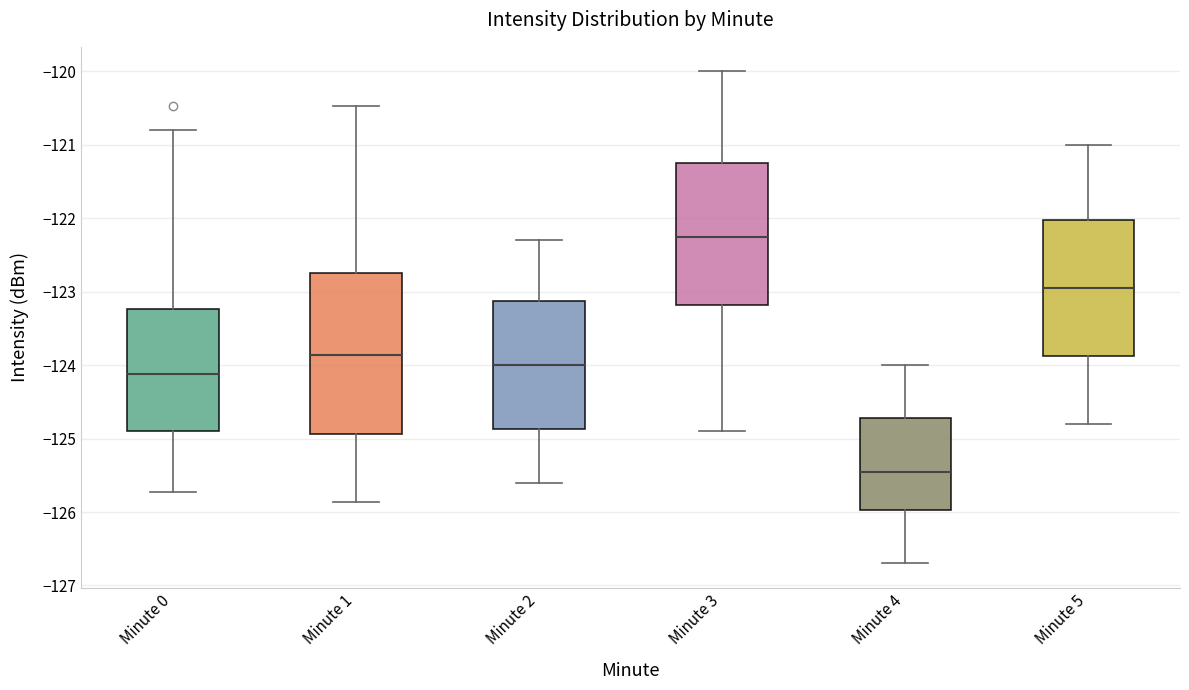

Comparing the boxes themselves (not the whiskers), which one is the tallest?

Minute 1